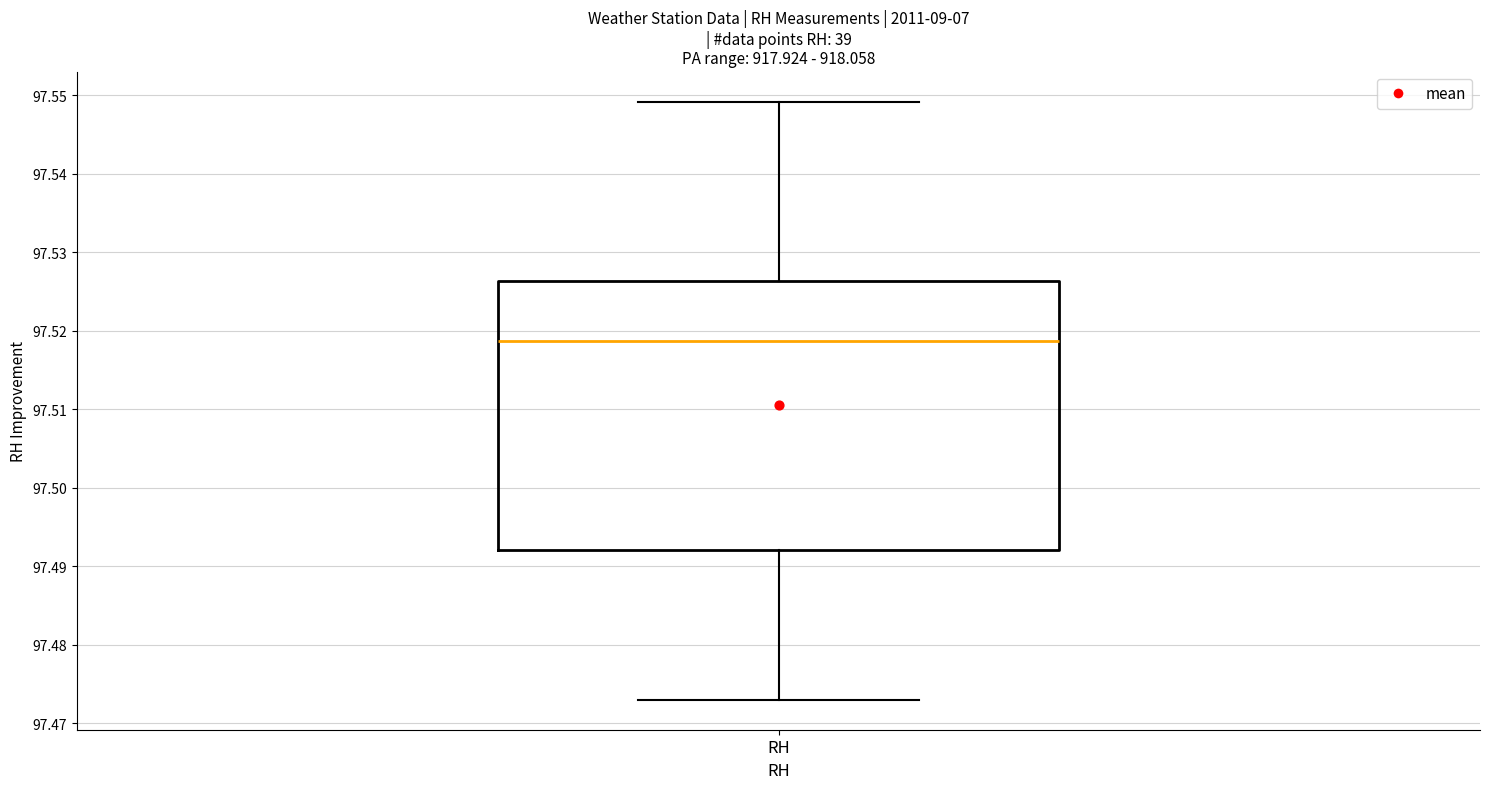

Where is the upper edge of the box for RH on the y-axis? The values are not printed on the chart, so give them approximately, as read against the axis.

97.526